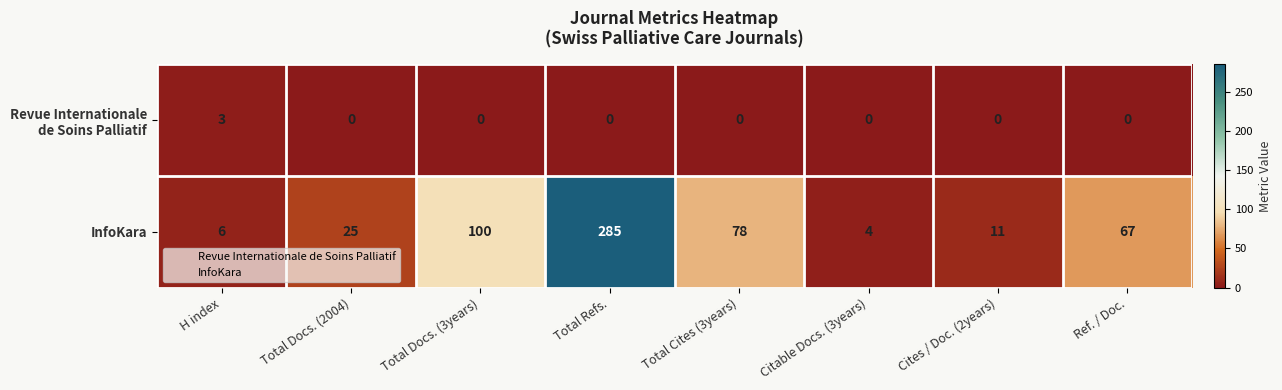

Read the InfoKara value at Total Docs. (2004), to the nearest 5.

25